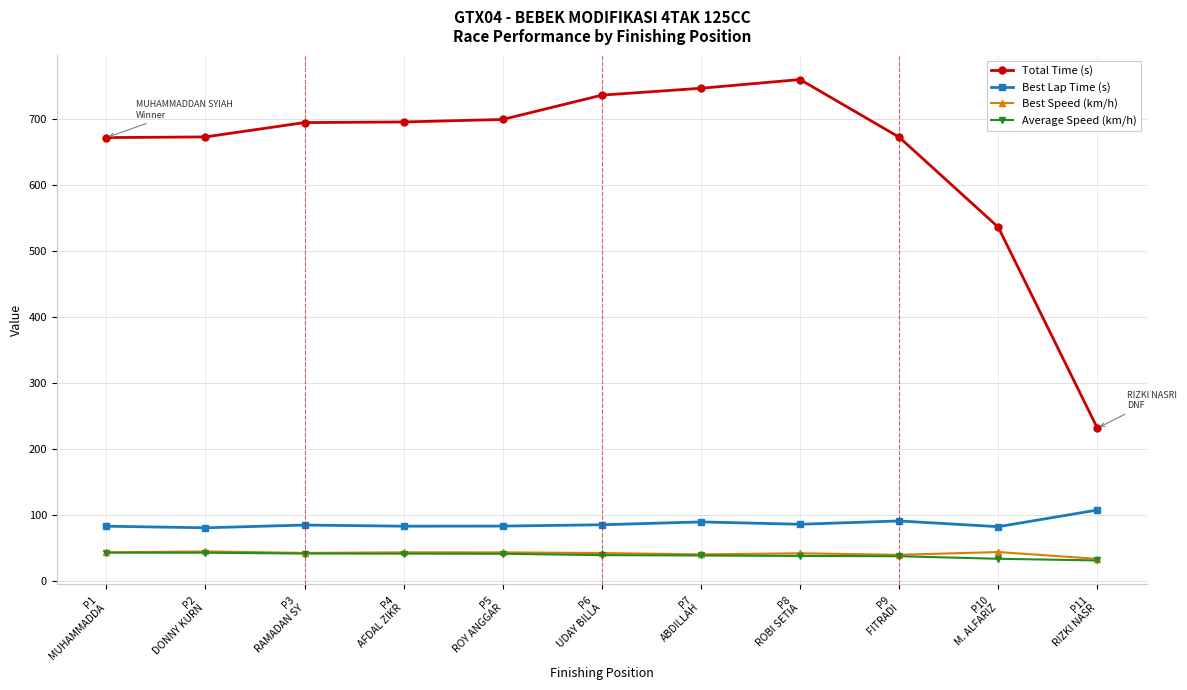

What position from the left is P3
RAMADAN SY?

3